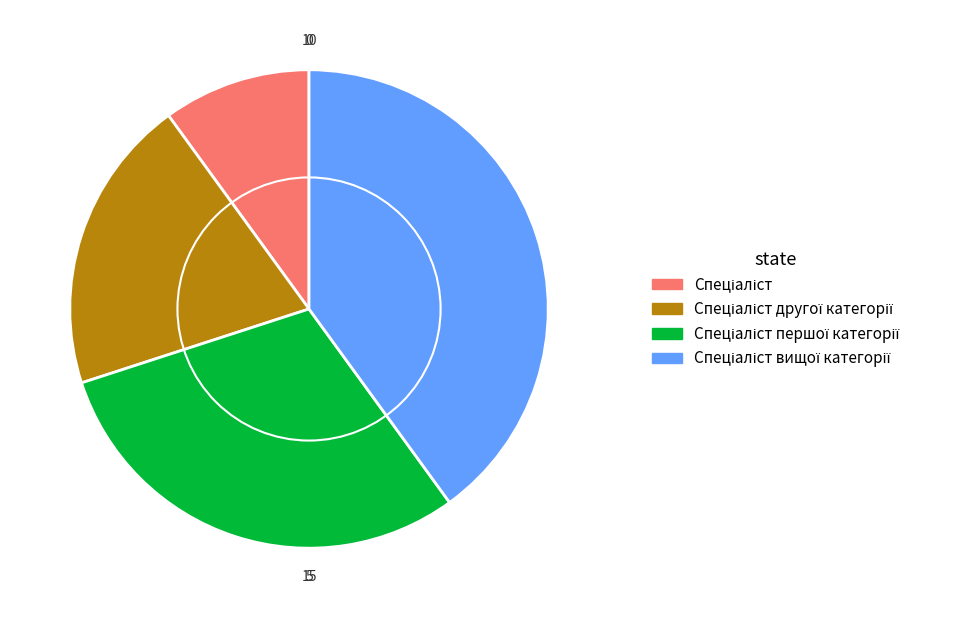

Does any single category account for the majority?

No